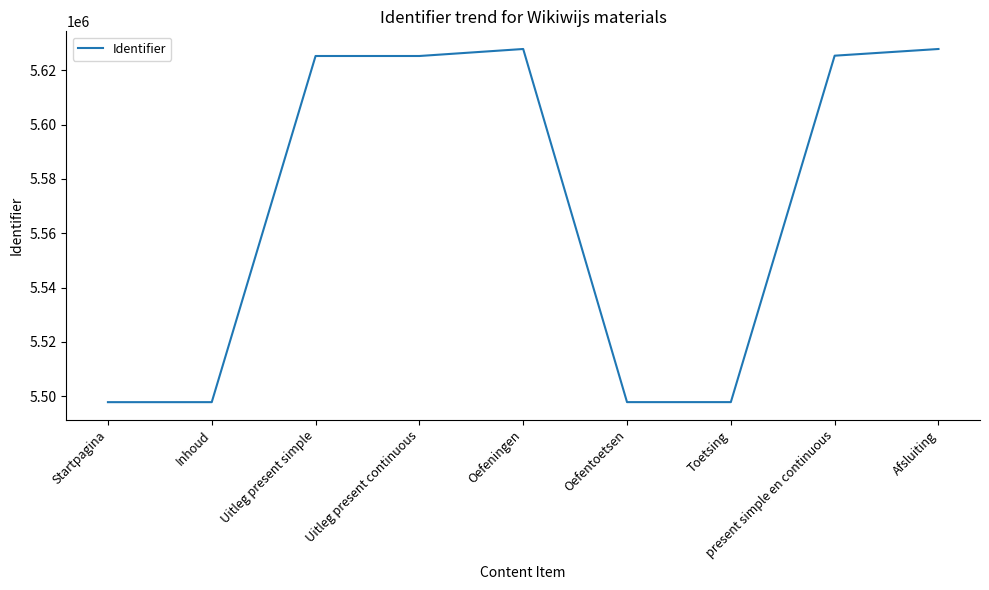

The value at Uitleg present simple is 5625203. True or false?

True